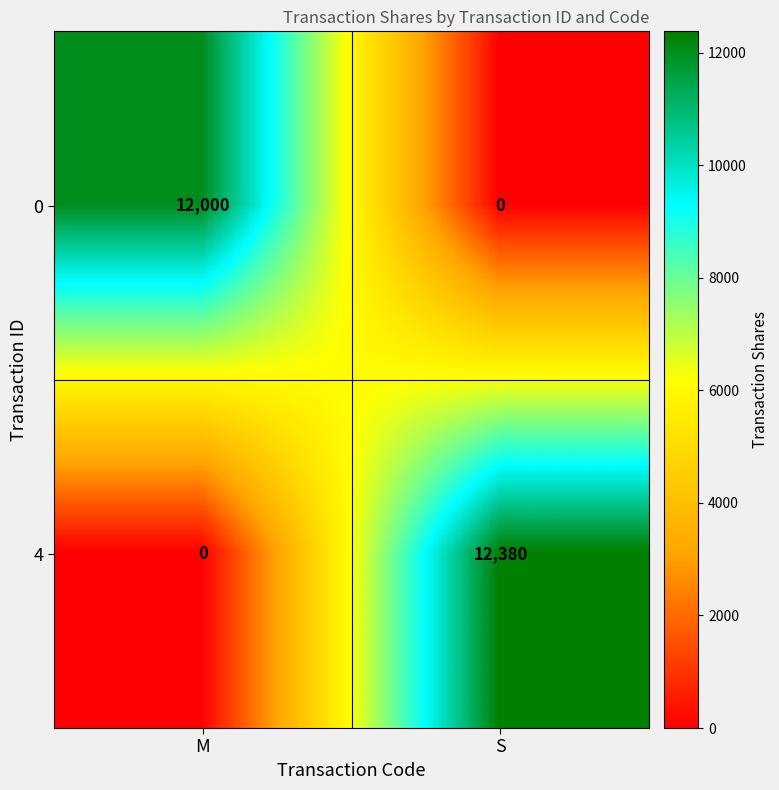

Which series changed the most between M and S?

4